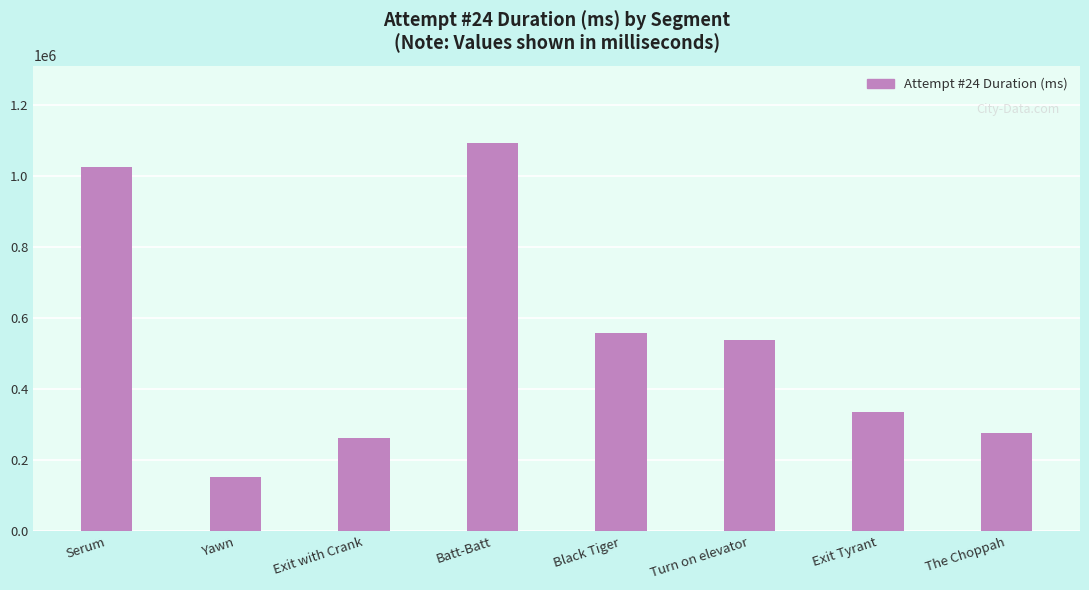

Approximately how many times larger is the value at Yawn compared to Serum?

0.1